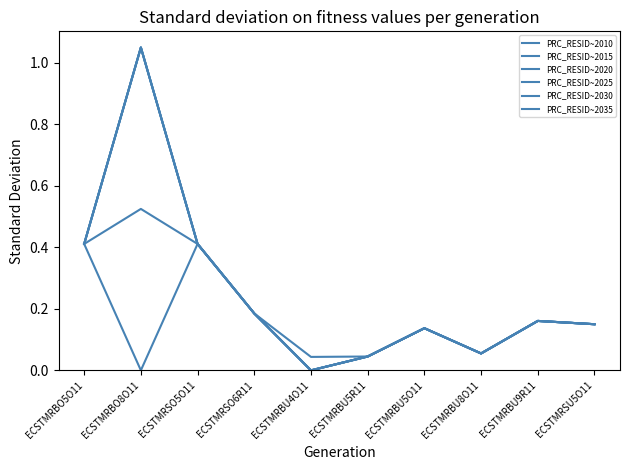

At which category does PRC_RESID~2020 reach its first local peak?

ECSTMRBO8O11